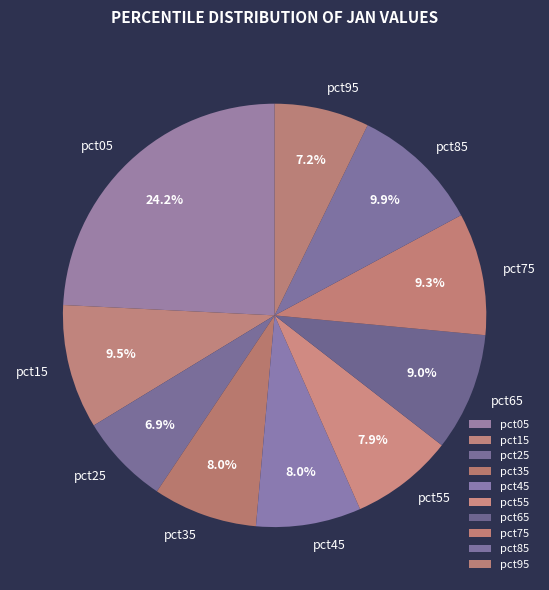

Is there any slice that represents more than half of the pie?

No